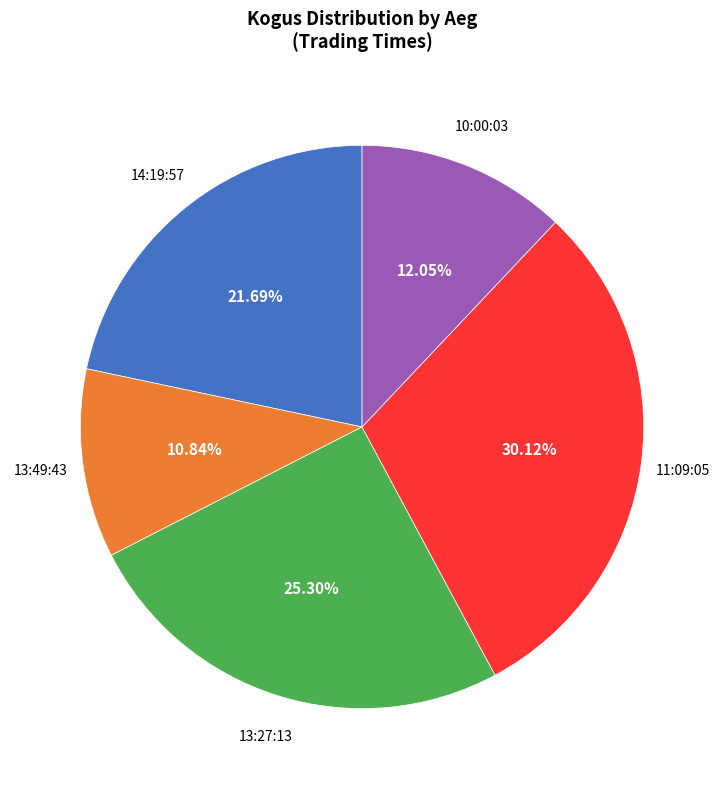

Is there a majority slice in this chart?

No